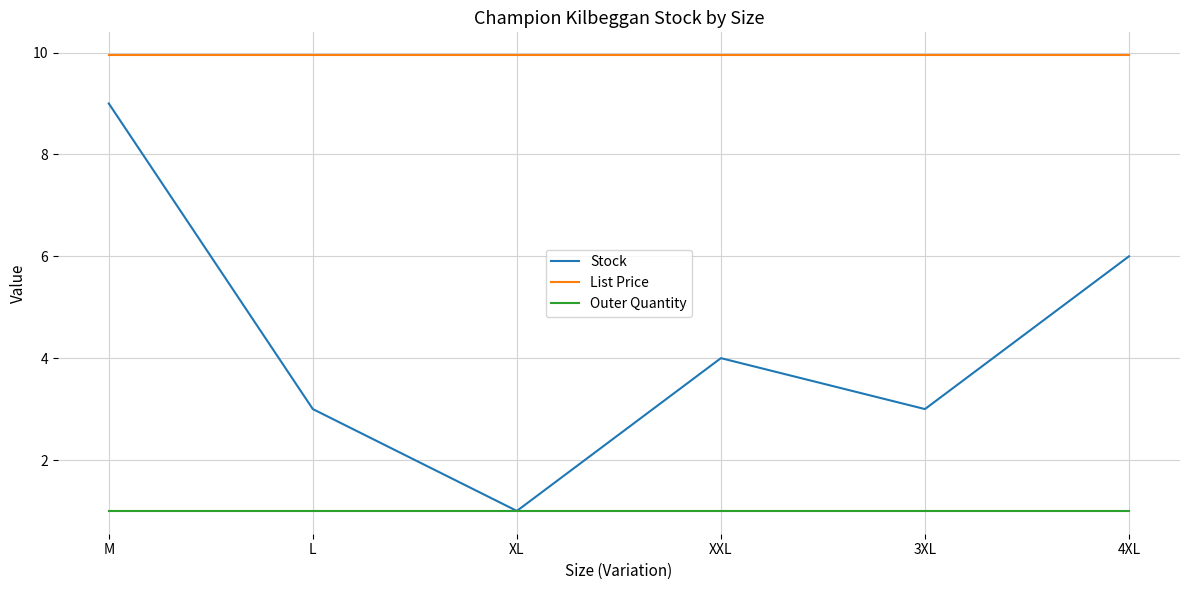

Between XL and 4XL, which series saw the biggest shift?

Stock